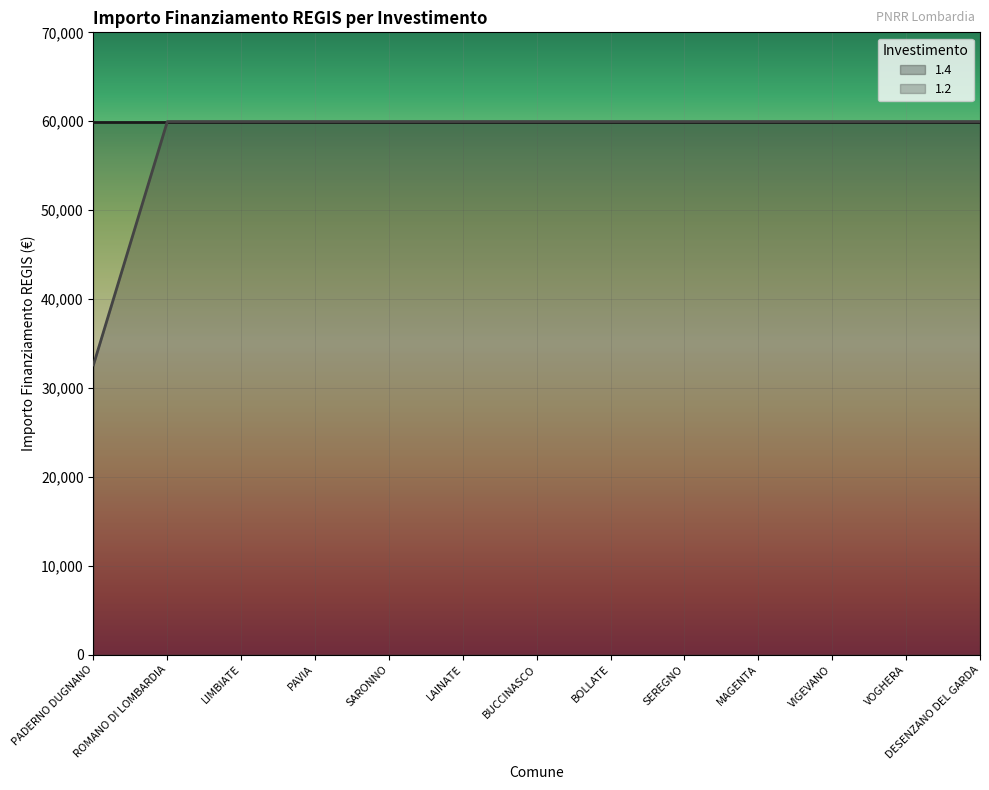

Reading right to left, transcribe all the data shown in this chart.

59966	59966	59966	59966	59966	59966	59966	59966	59966	59966	59966	59966	32589